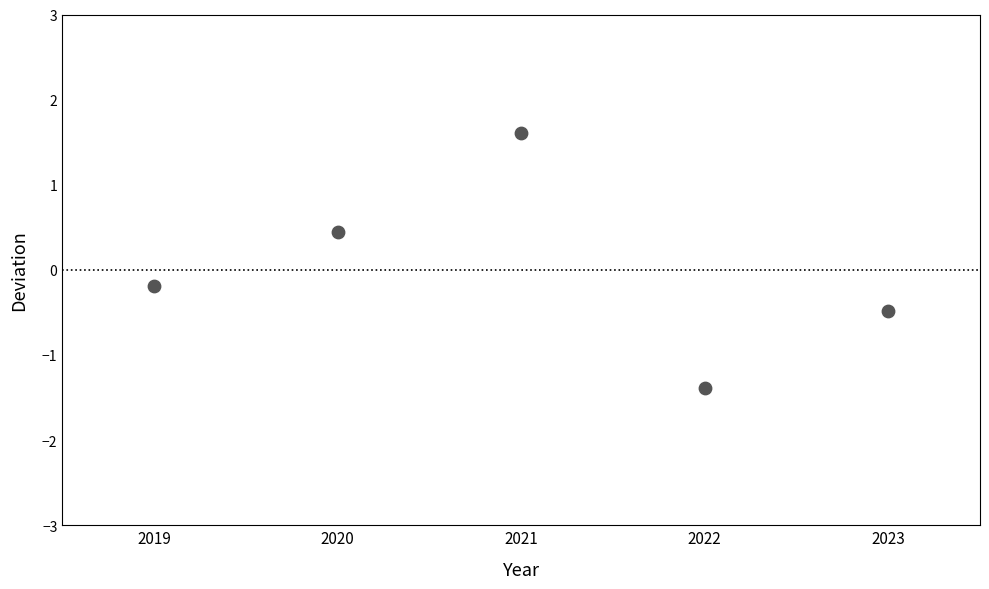

What is the range of X values (max minus min)?

4.0